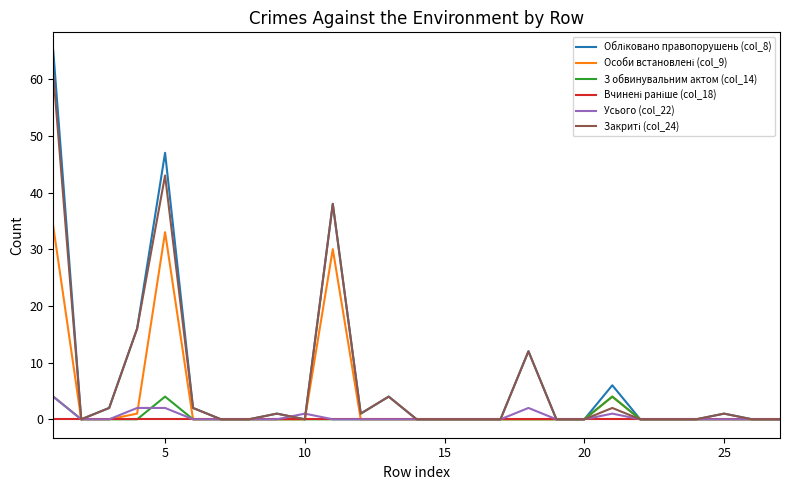

What is the sum of all З обвинувальним актом (col_14) values?

12